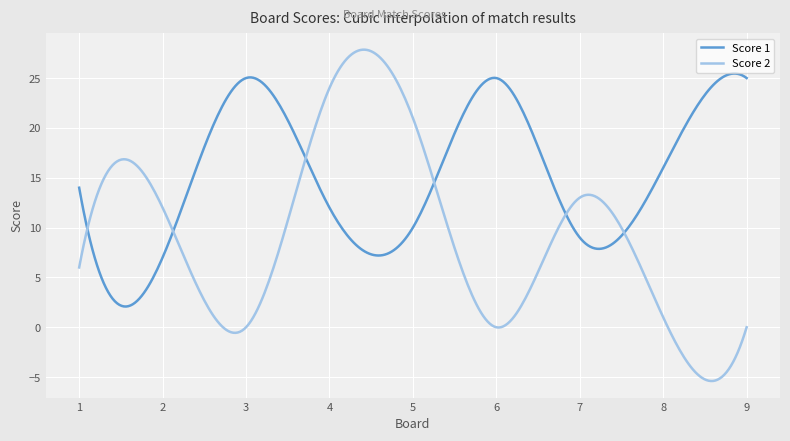

Which series has the largest total across all categories?

Score 1